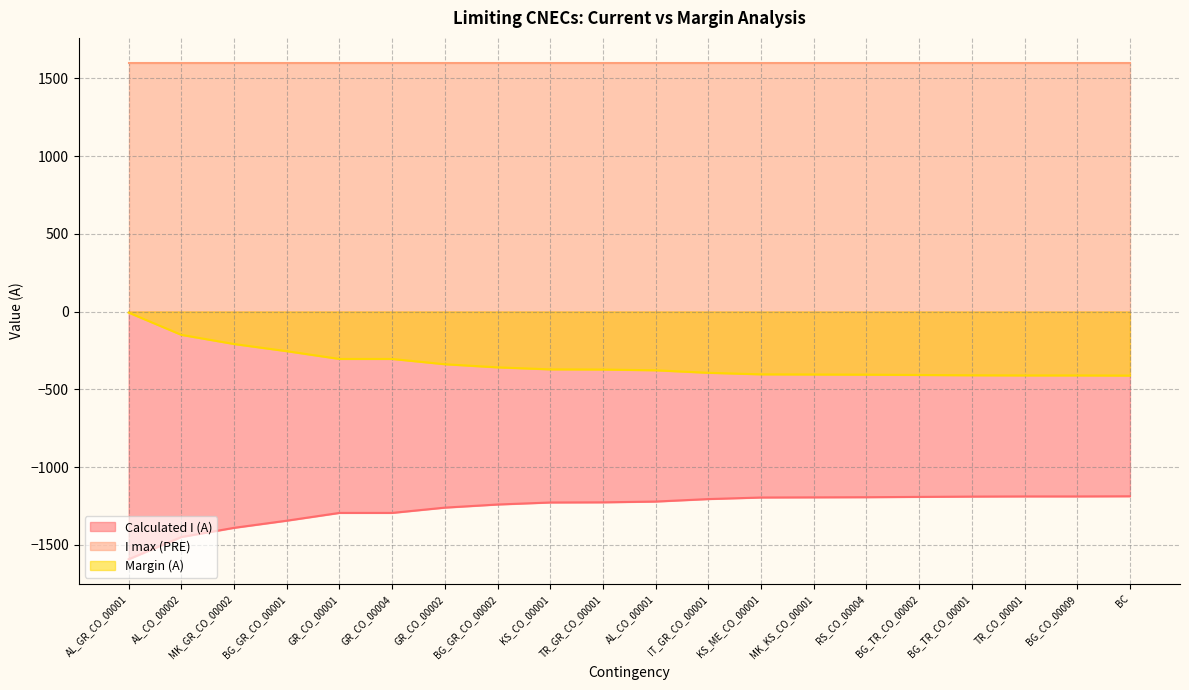

What is the difference between the highest and lowest values at AL_CO_00002?

3050